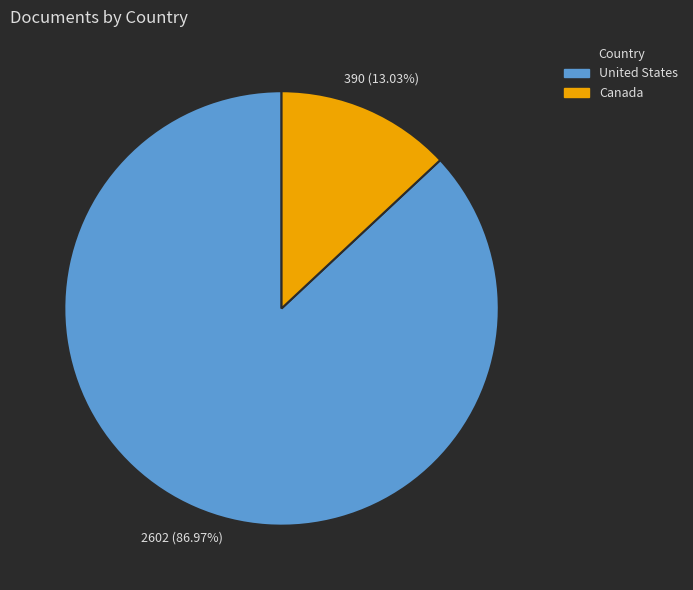

What percentage is NOT represented by United States?

13.0%